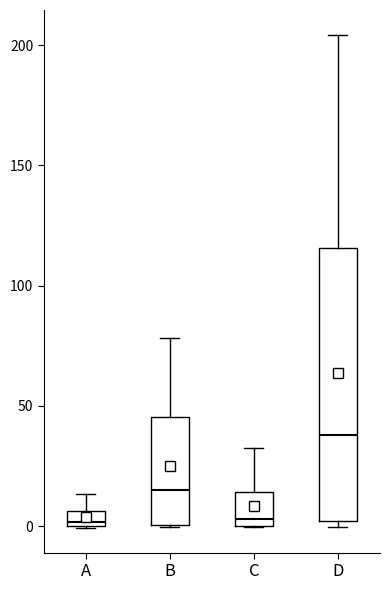

Comparing the boxes themselves (not the whiskers), which one is the tallest?

D